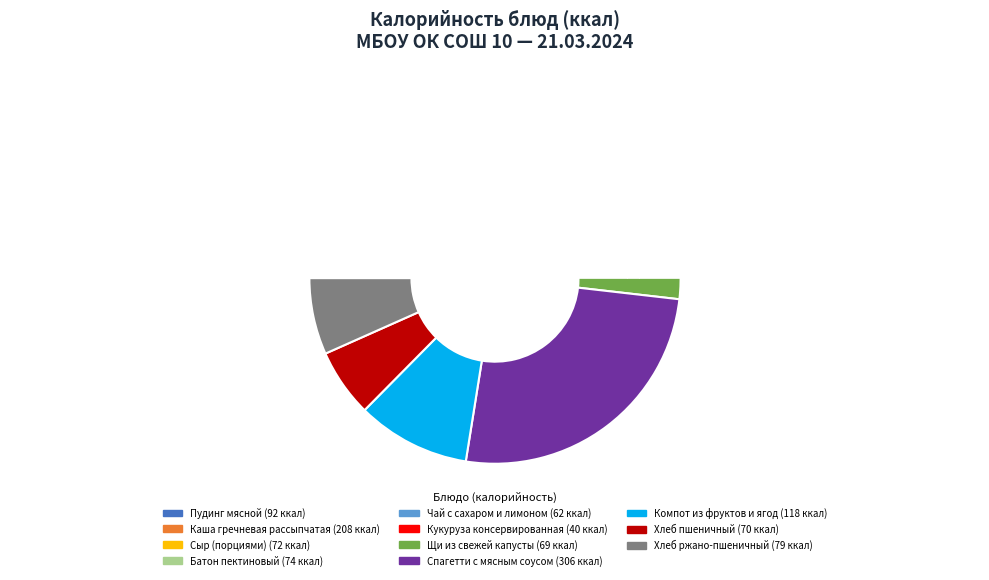

Rank the categories by value from highest to lowest.

Спагетти с мясным соусом, Каша гречневая рассыпчатая, Компот из фруктов и ягод, Пудинг мясной, Хлеб ржано-пшеничный, Батон пектиновый, Сыр (порциями), Хлеб пшеничный, Щи из свежей капусты, Чай с сахаром и лимоном, Кукуруза консервированная